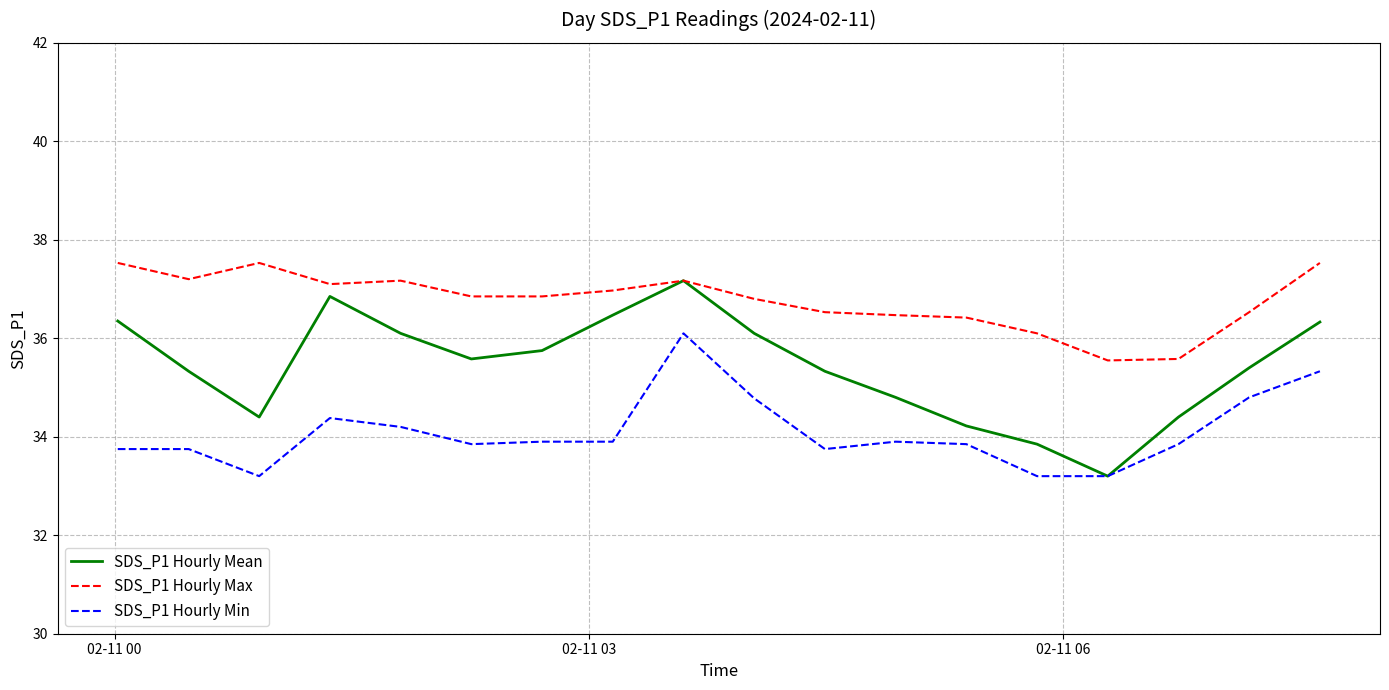

Rank the series by their maximum value, from lowest to highest.

SDS_P1 Hourly Min, SDS_P1 Hourly Mean, SDS_P1 Hourly Max